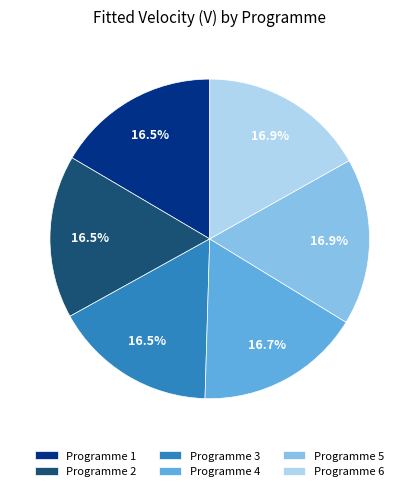

The Programme 4 slice represents 17% of the pie. True or false?

True